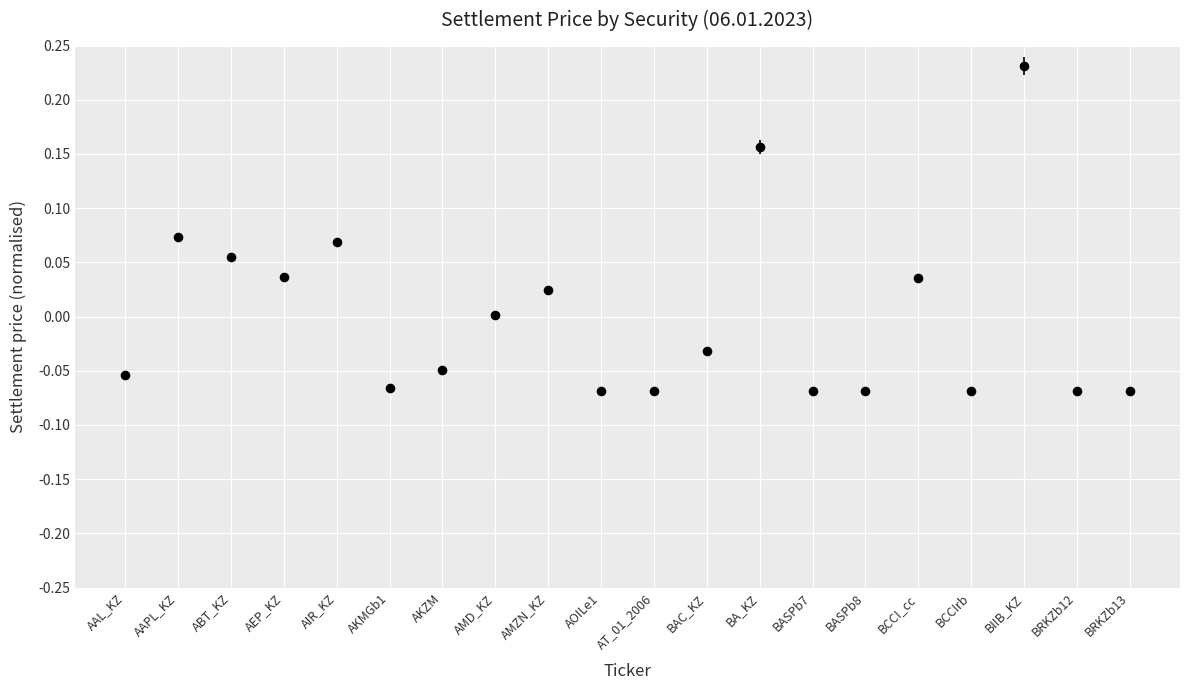

What is the range of Y values (max minus min)?

0.3